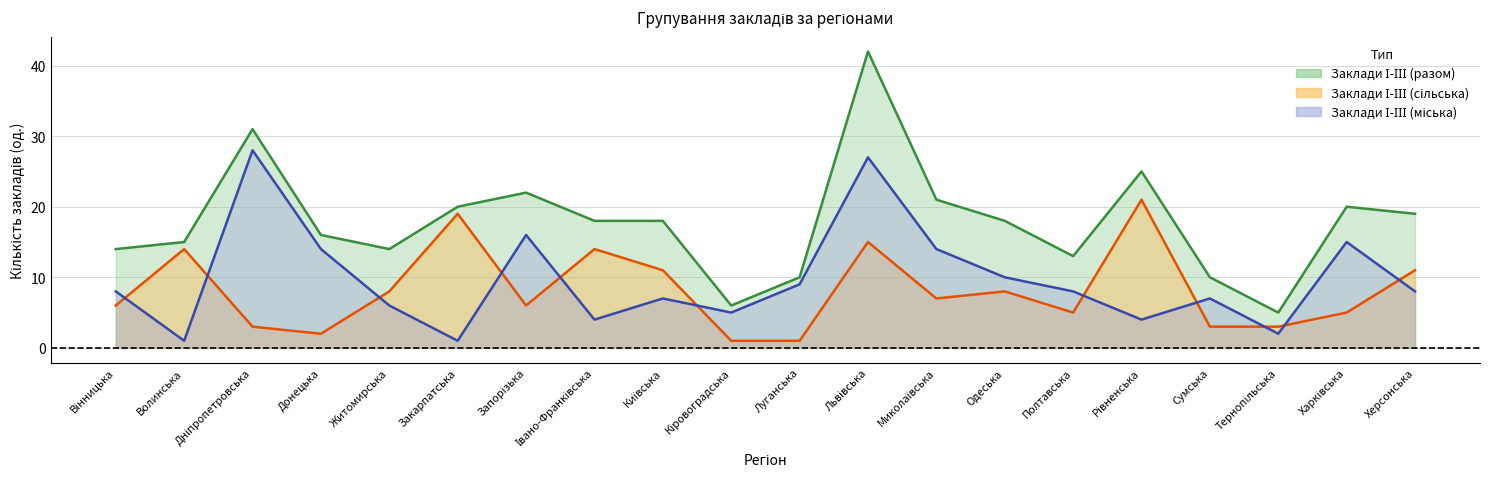

What is the minimum value shown in the chart?

1